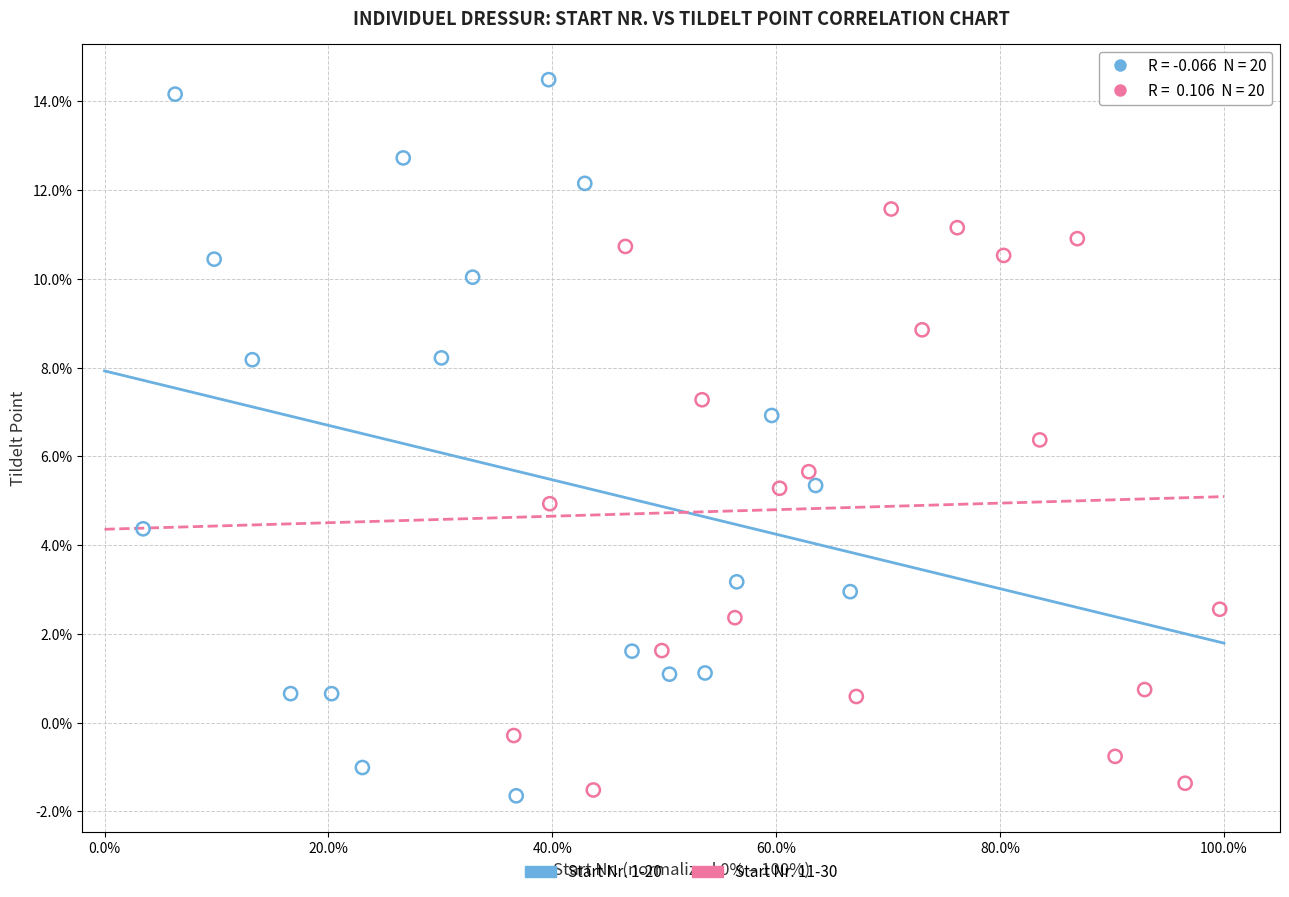

Which series has the widest spread of Y values?

Start Nr. 1-20